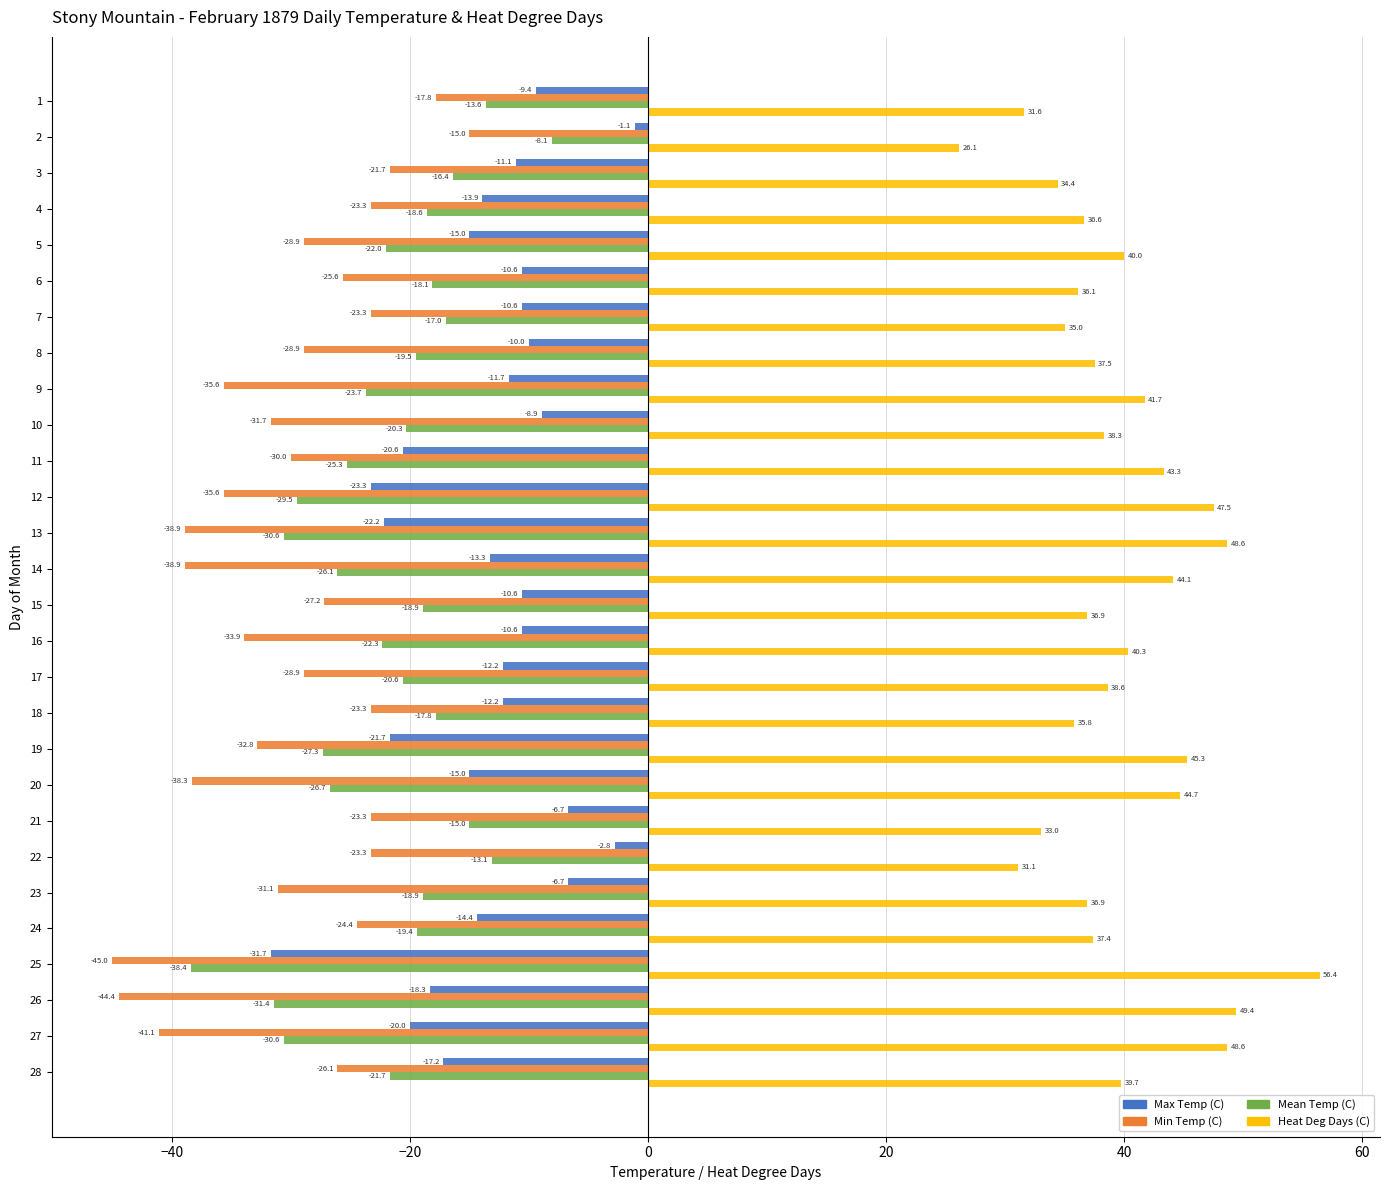

Is it true that Mean Temp (C) equals -17.5 at 25?

False